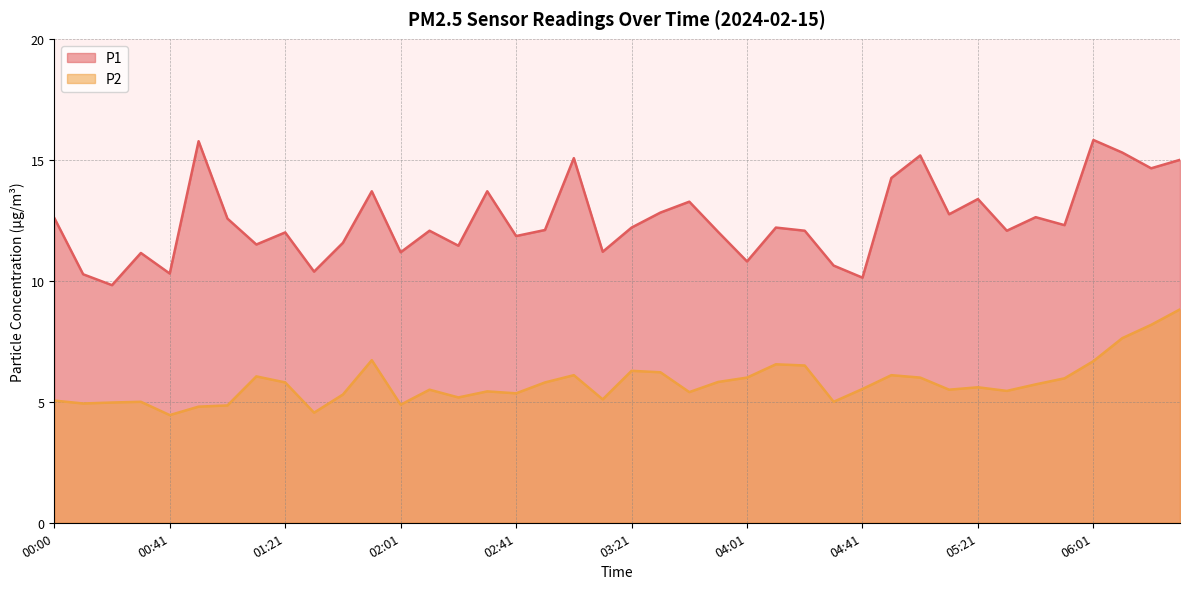

In P2, how many points are higher than both neighbors (excluding endpoints)?

10